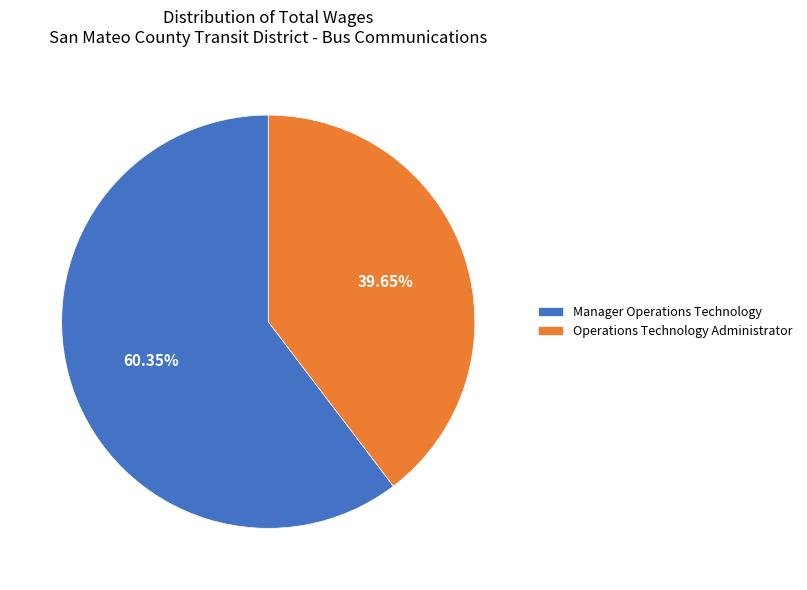

Do Operations Technology Administrator and Manager Operations Technology together represent more than half of the pie?

Yes